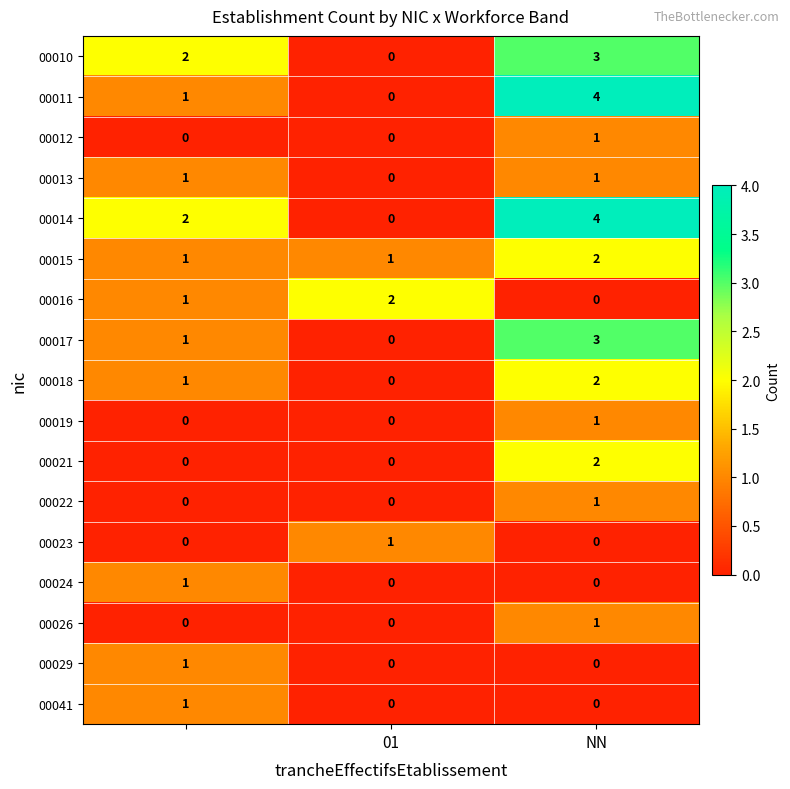

What is the sum of all 00018 values?

3